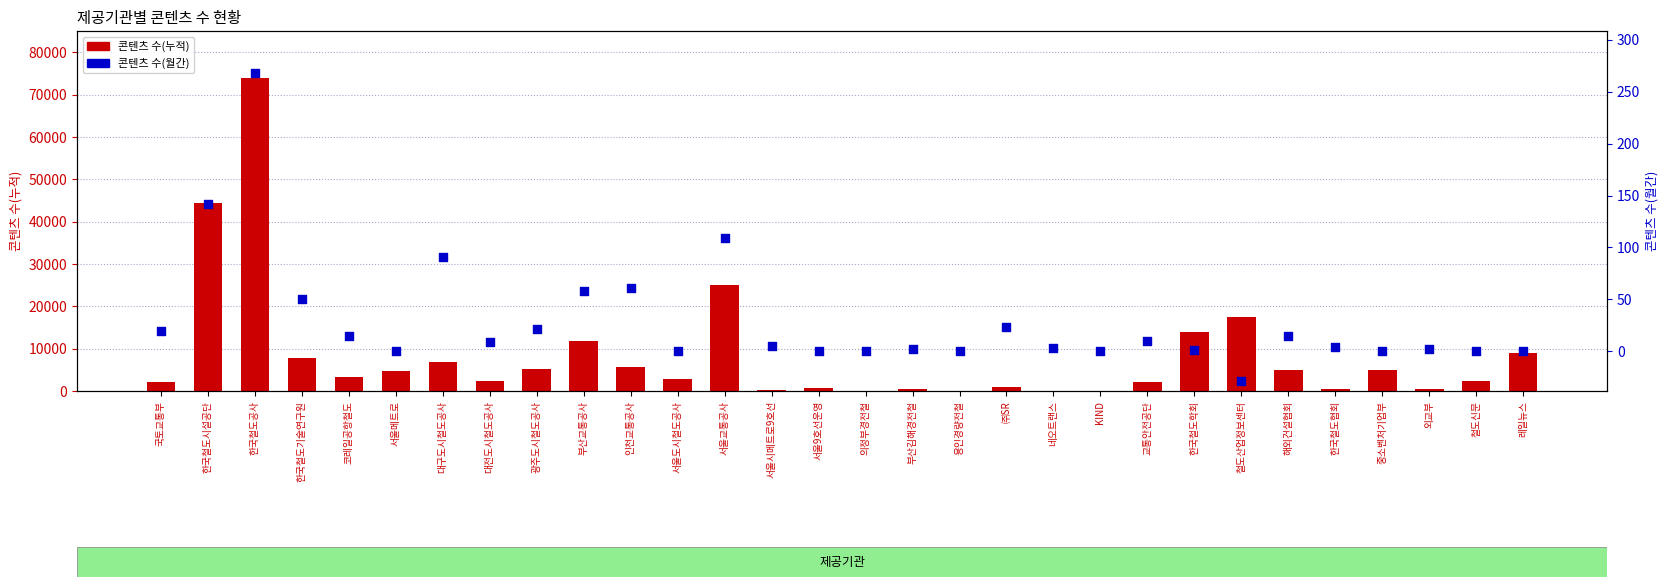

At which category is the sum across all series the highest?

한국철도공사